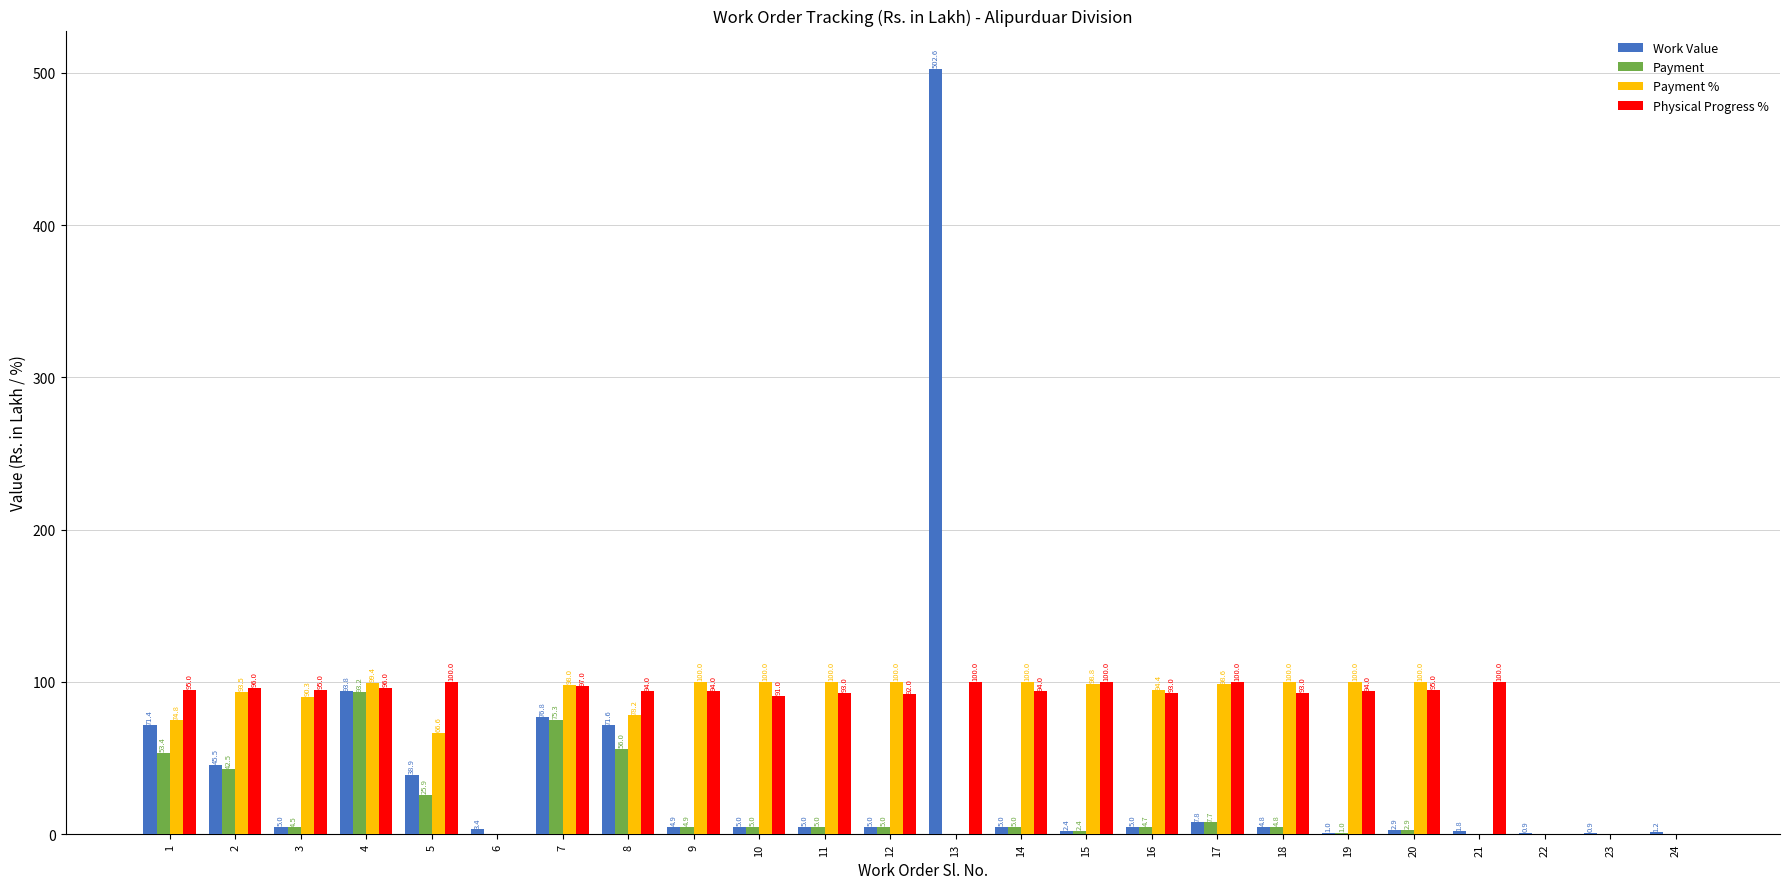

Which series has the largest total across all categories?

Physical Progress %